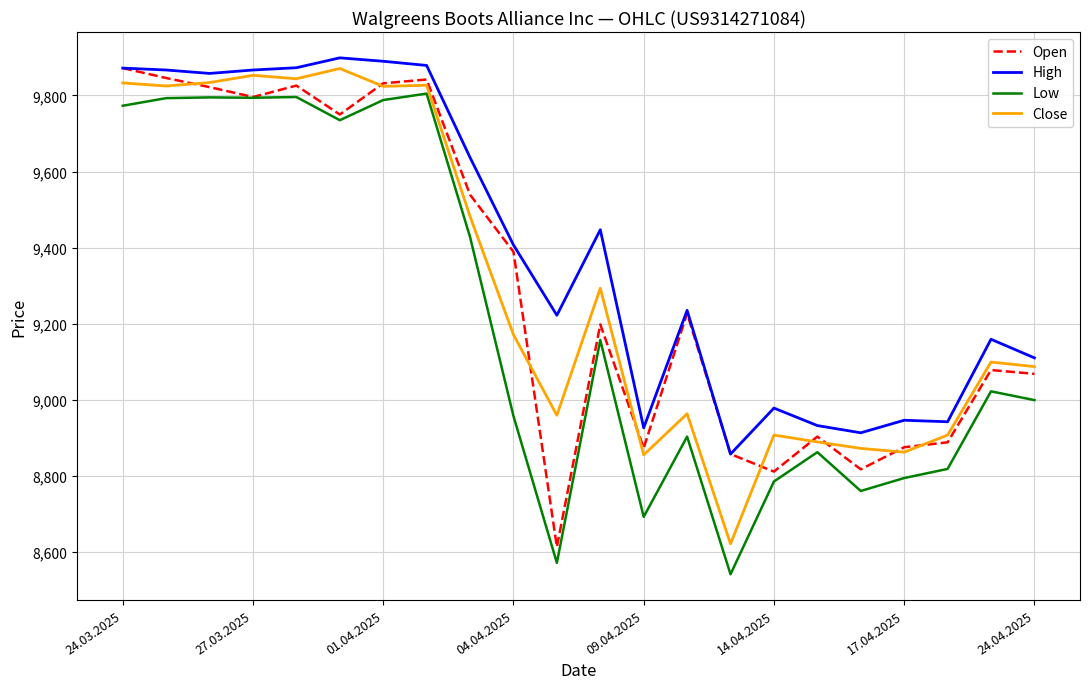

What is the minimum value shown in the chart?

8541